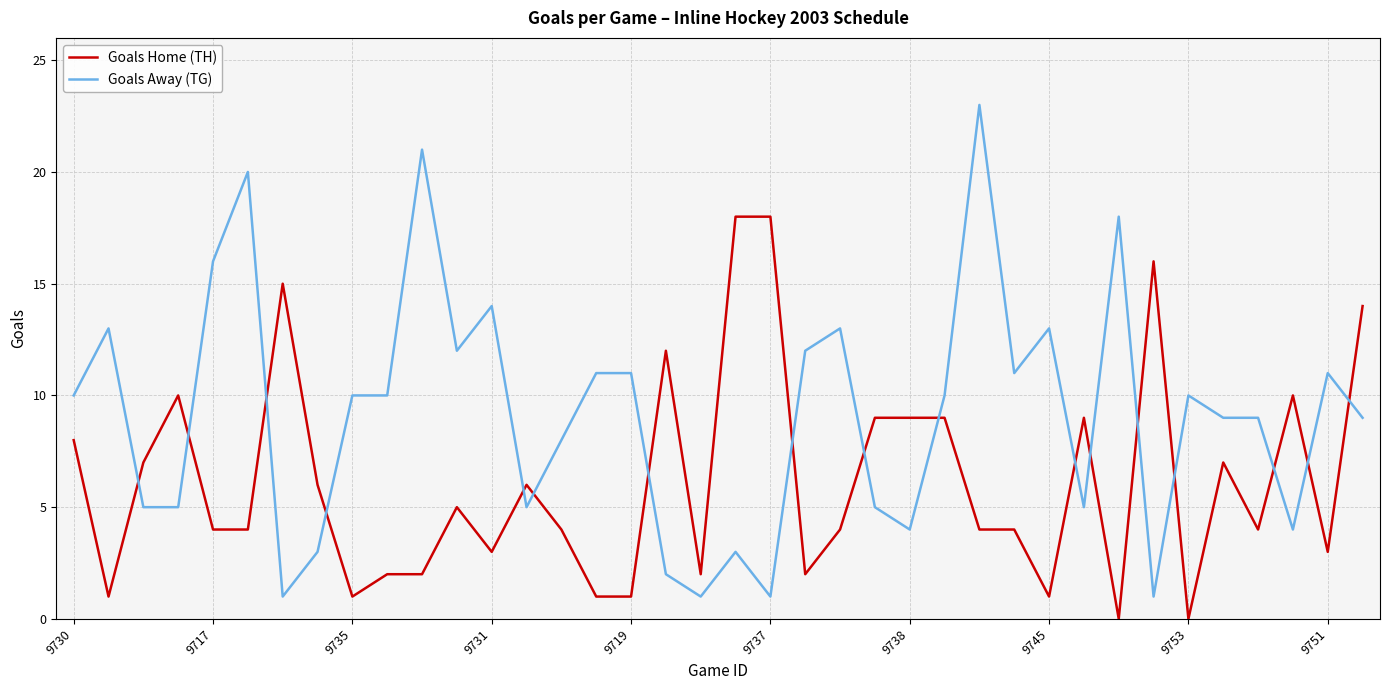

Which series has the largest total across all categories?

Goals Away (TG)